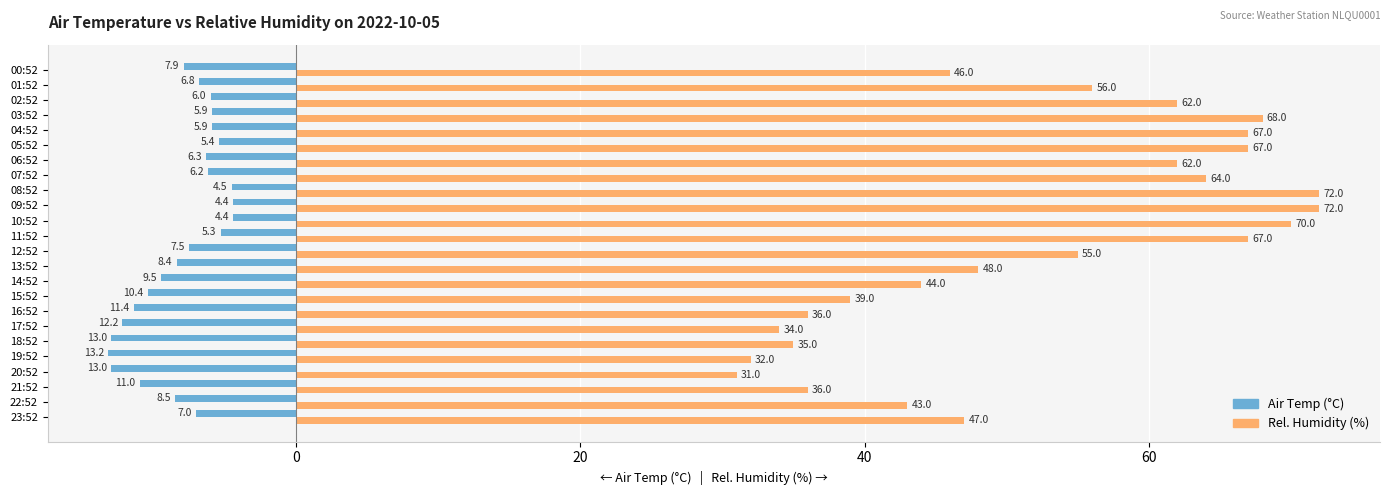

What is the average value of the Air Temp (°C) series?

-8.1